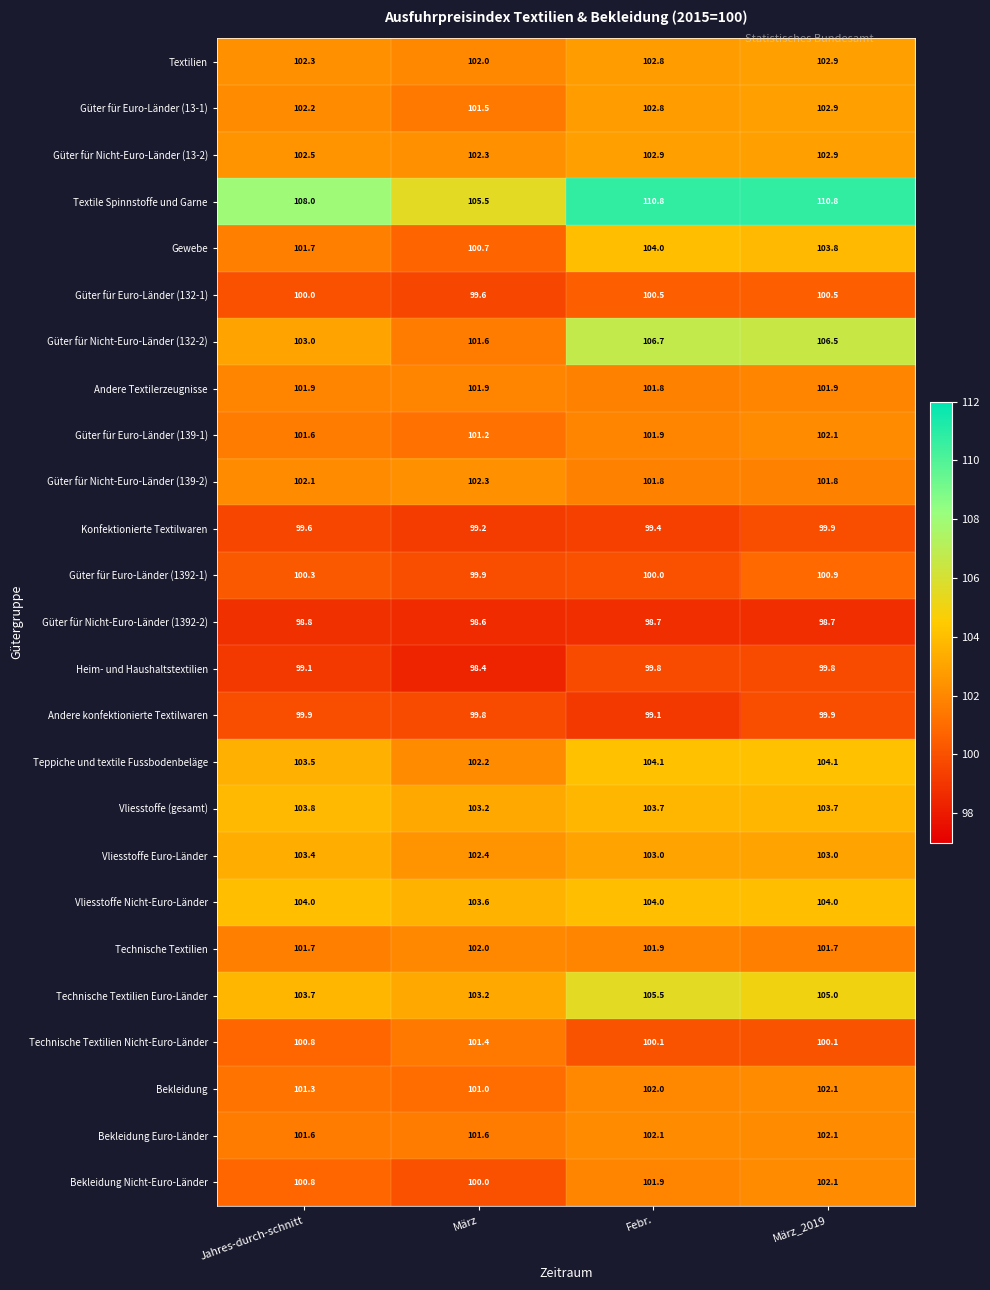

Which series has the largest range (max minus min)?

Textile Spinnstoffe und Garne